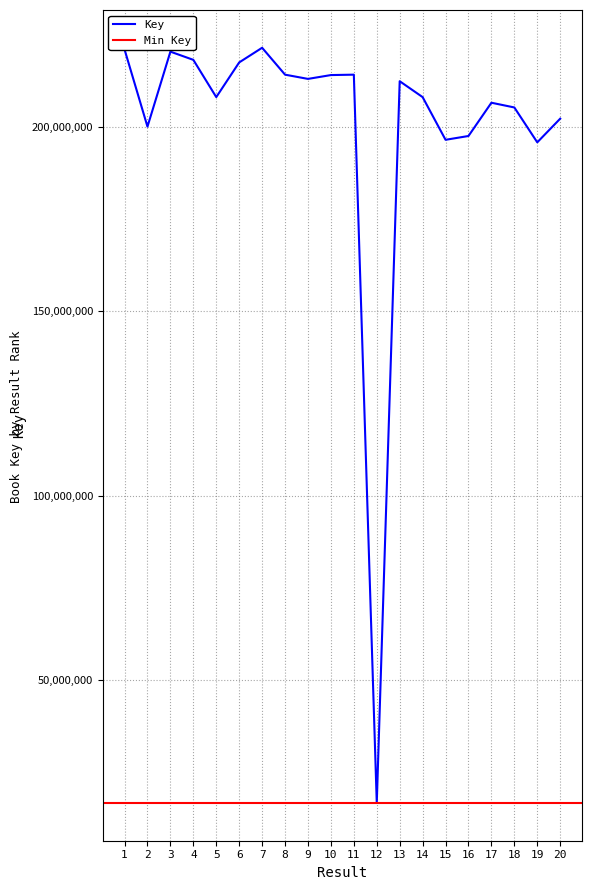

At which label does the data first exceed 212448387?

1